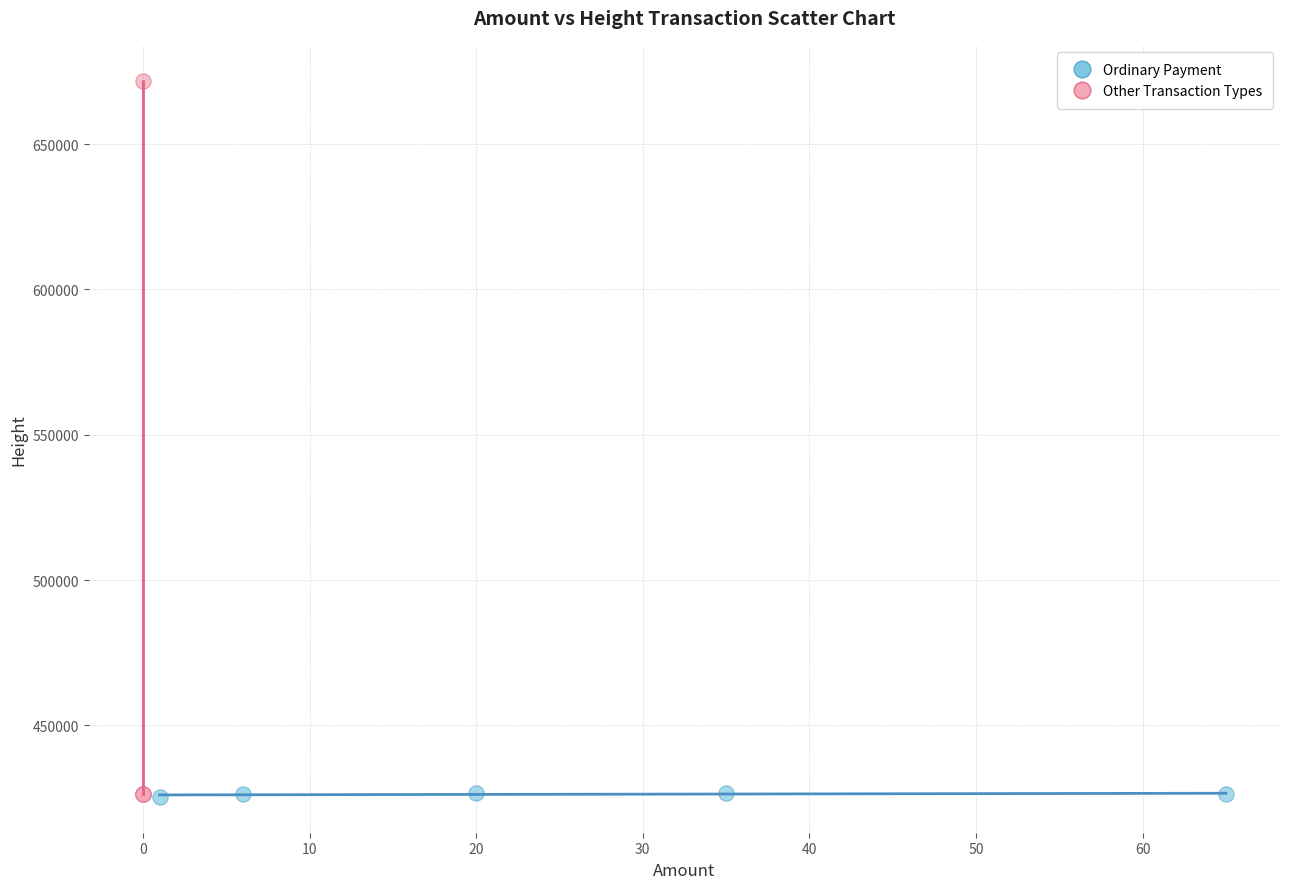

Which series contains the highest Y value?

Other Transaction Types